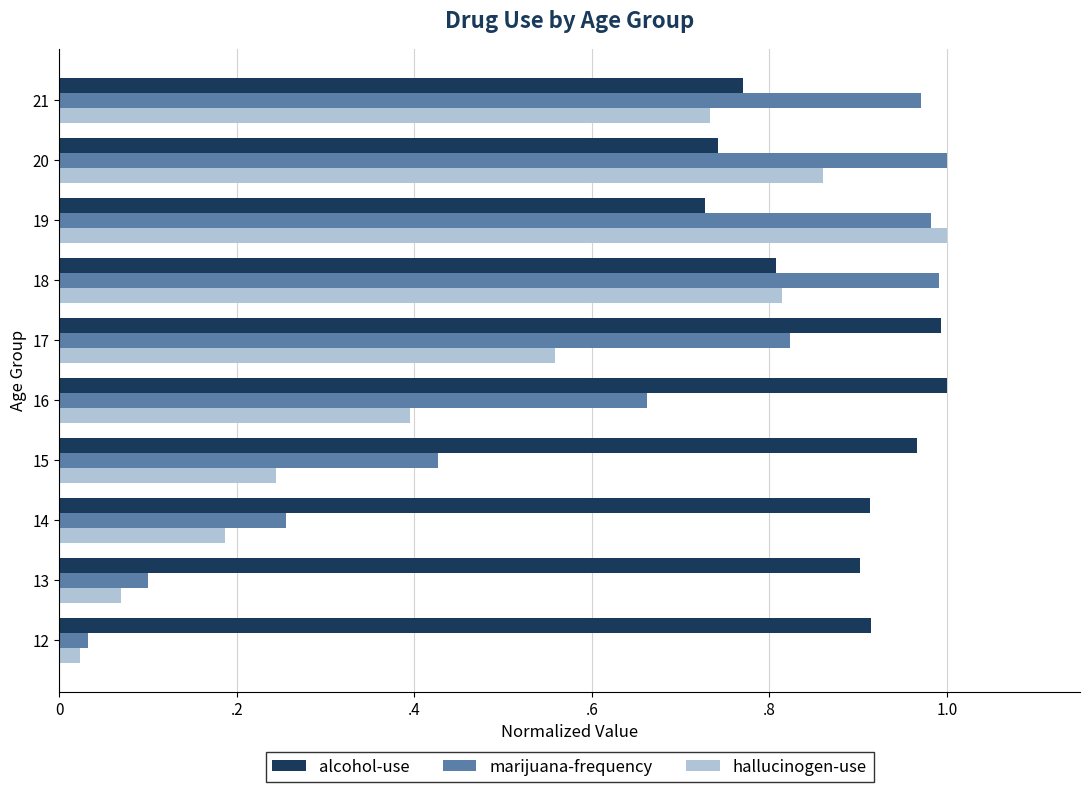

What are all the series names shown in the legend?

alcohol-use, marijuana-frequency, hallucinogen-use